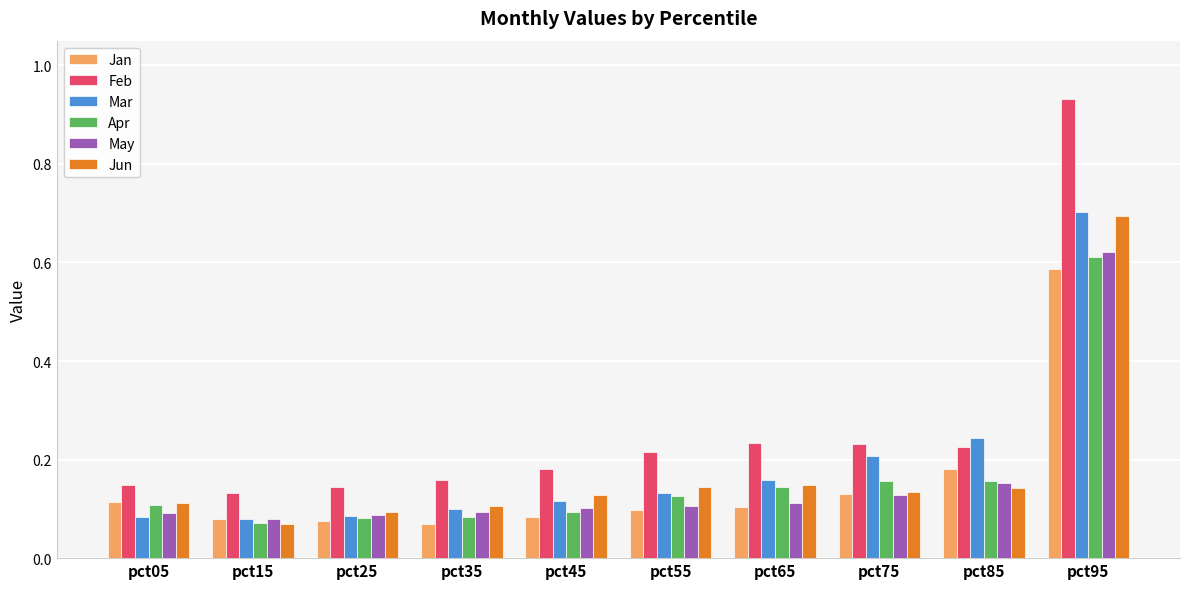

How many bars are there in each group?

6